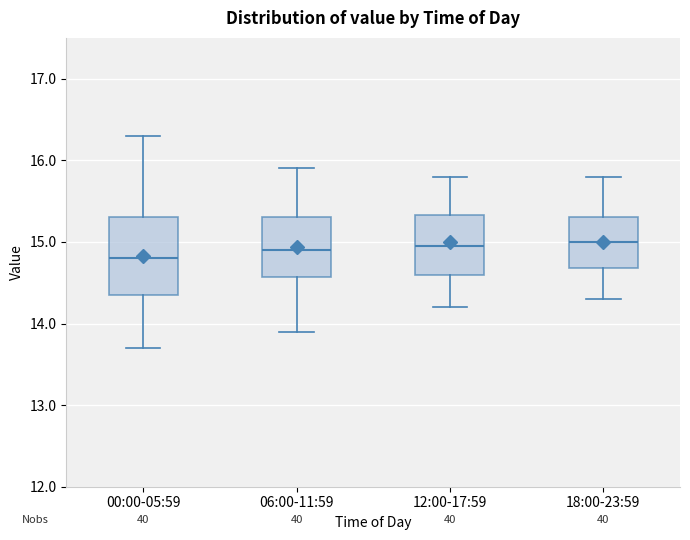

Reading left to right, transcribe this box plot: for each box, give where its median line is, the range the box spans, and where its two whiskers end, as read against the y-axis. The values are not printed on the chart, so give them approximately, as read against the axis.

00:00-05:59: median 14.8, box 14.4 to 15.3, whiskers 13.7 to 16.3
06:00-11:59: median 14.9, box 14.6 to 15.3, whiskers 13.9 to 15.9
12:00-17:59: median 15.0, box 14.6 to 15.3, whiskers 14.2 to 15.8
18:00-23:59: median 15.0, box 14.7 to 15.3, whiskers 14.3 to 15.8